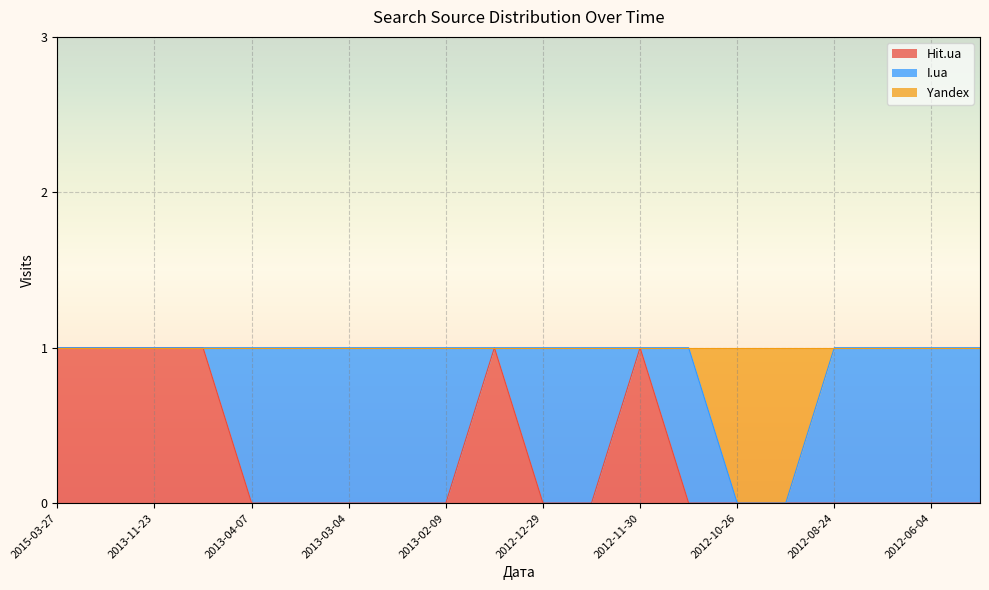

The value of Hit.ua at 2013-09-11 is 1. True or false?

False